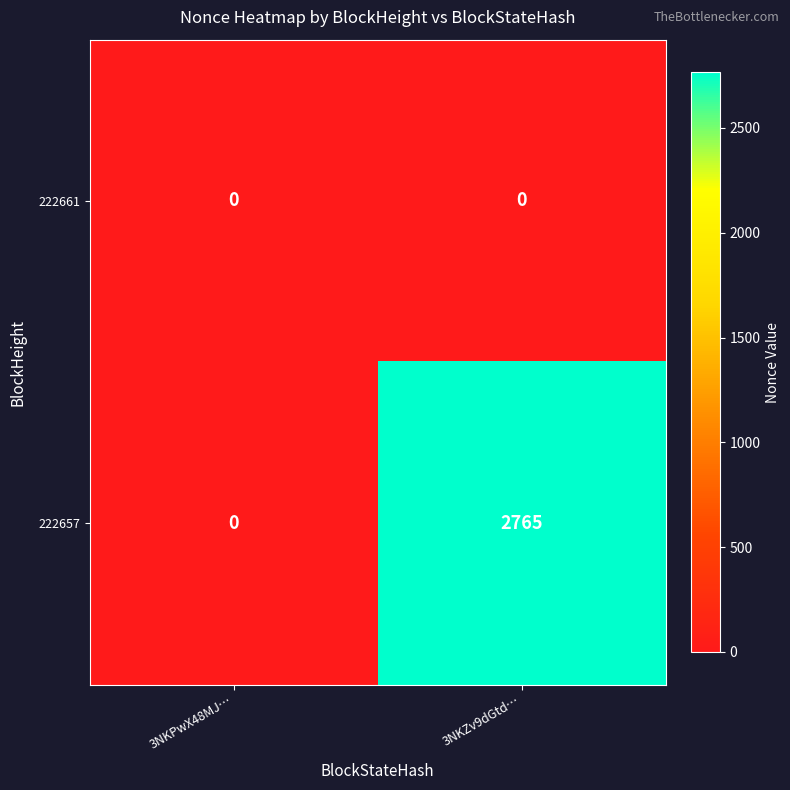

Reading left to right, transcribe all the data shown in this chart.

222661: 0	0
222657: 0	2765